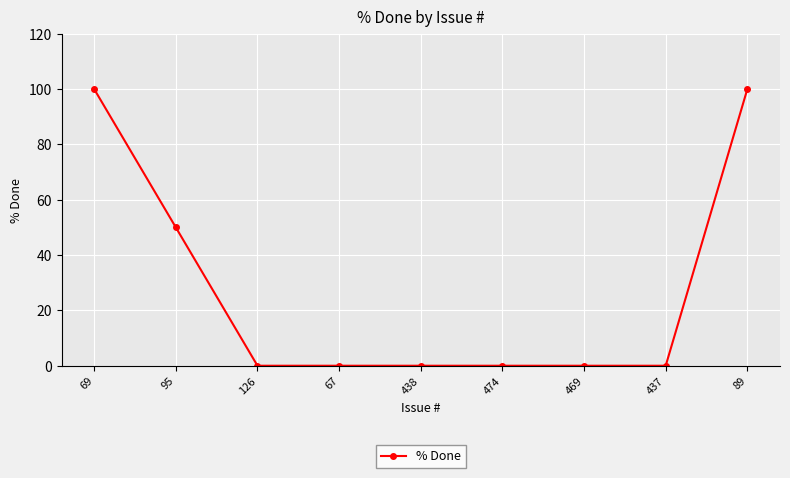

How many distinct data groups are displayed?

1